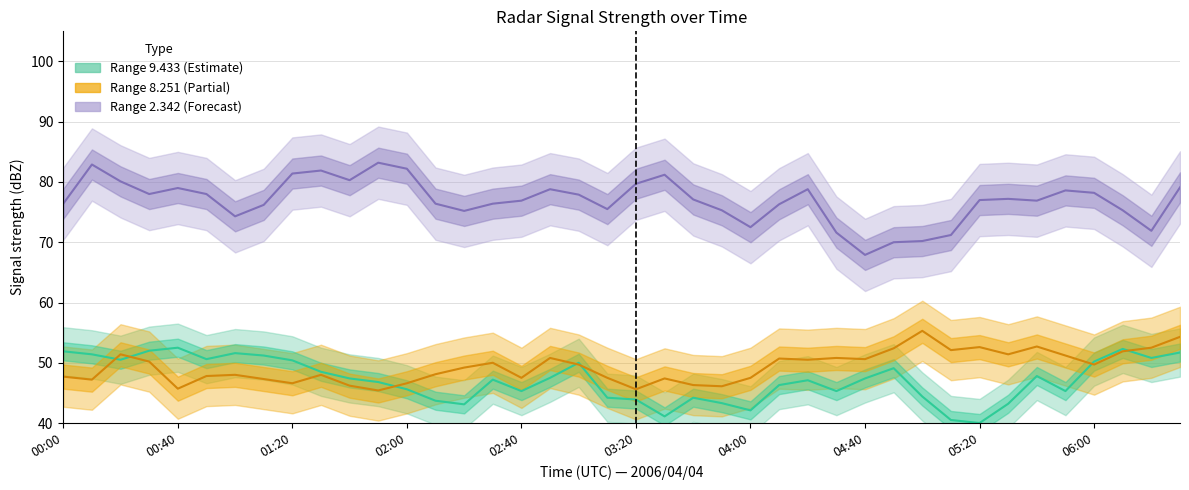

The value of 9.433 at 05:40 is 10.2. True or false?

False